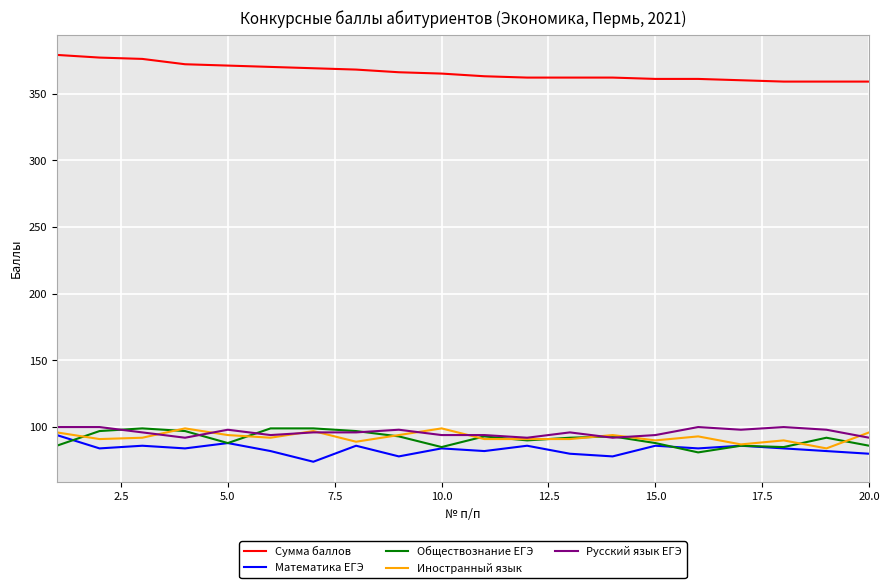

Is this an area chart (filled region under the line)?

No